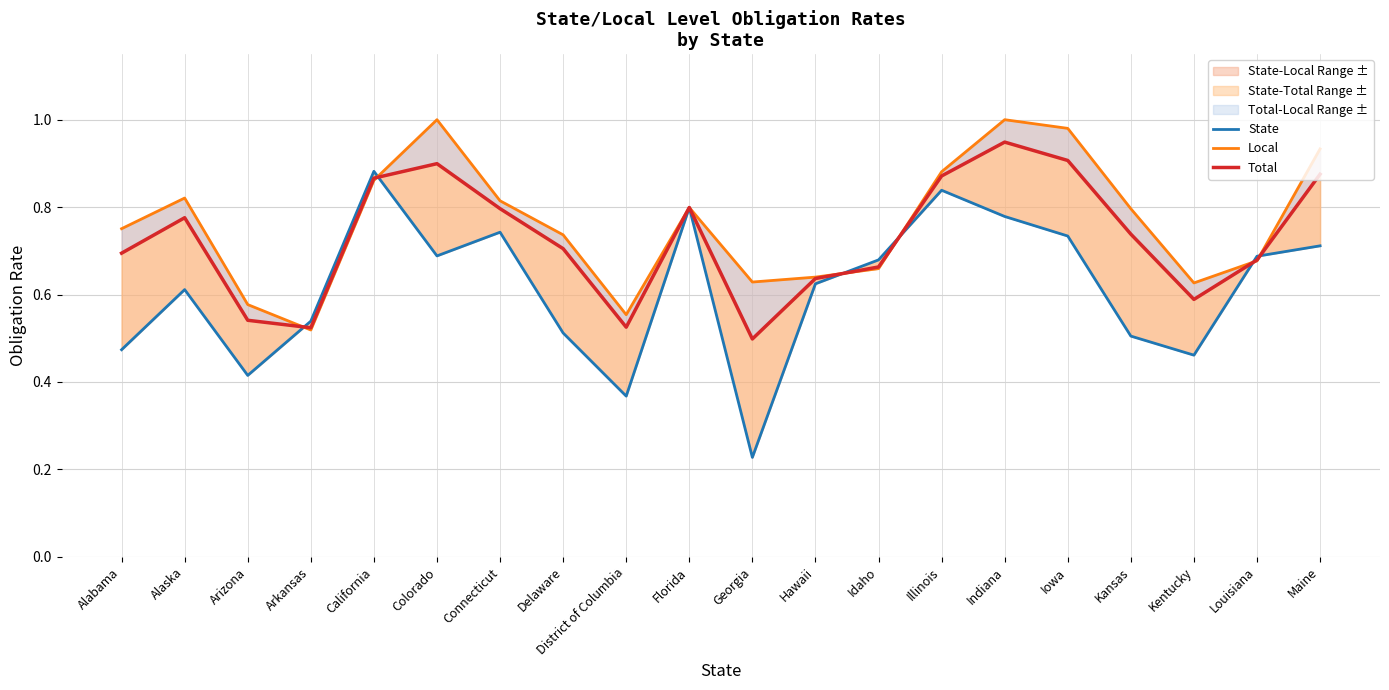

The value of Local at Delaware is 0.7. True or false?

True